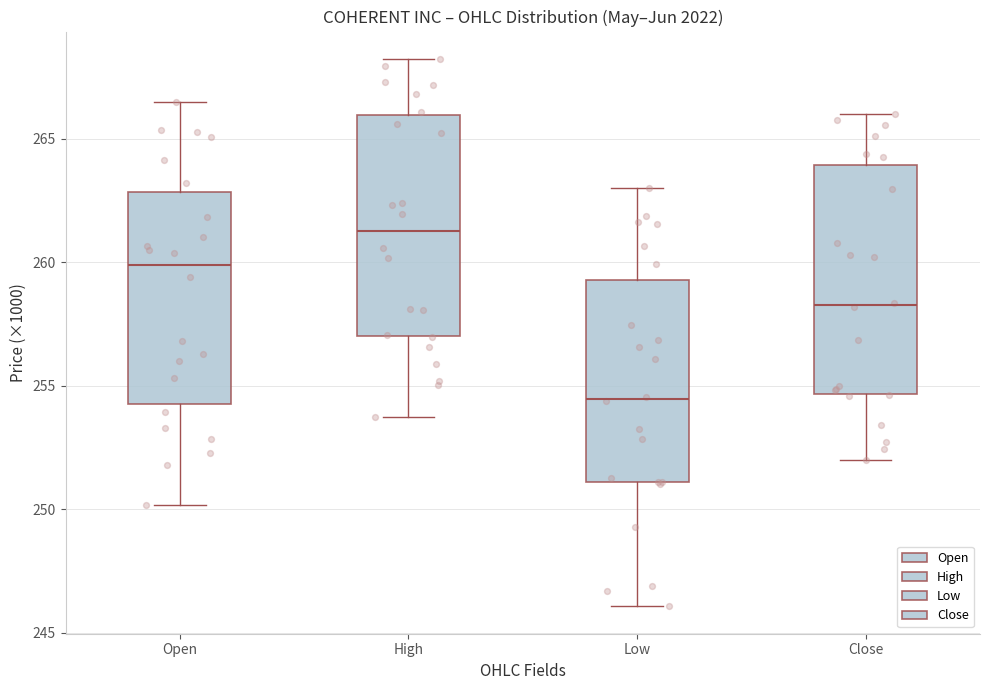

Where does the median line of the box for Open sit on the y-axis? The values are not printed on the chart, so give them approximately, as read against the axis.

260.0